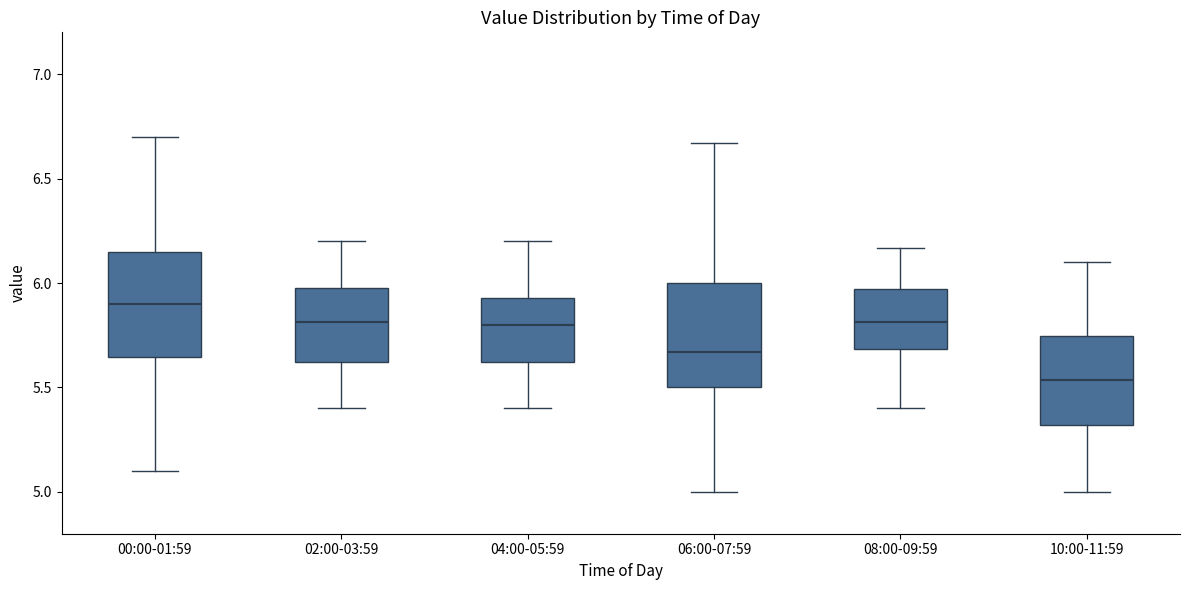

Where is the upper edge of the box for 06:00-07:59 on the y-axis? The values are not printed on the chart, so give them approximately, as read against the axis.

6.00